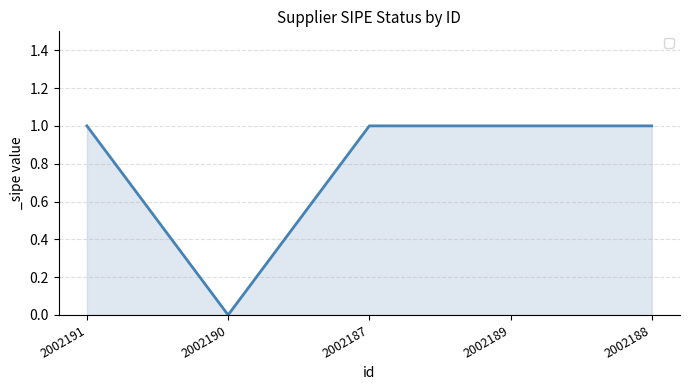

How many lines are shown in the chart?

1